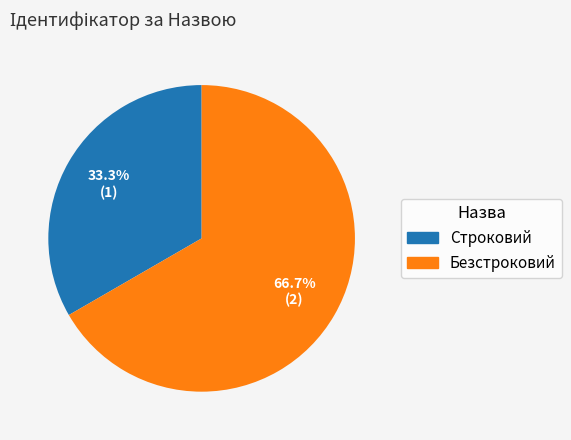

To the nearest percent, what is the difference between the largest and smallest slice percentages?

33%